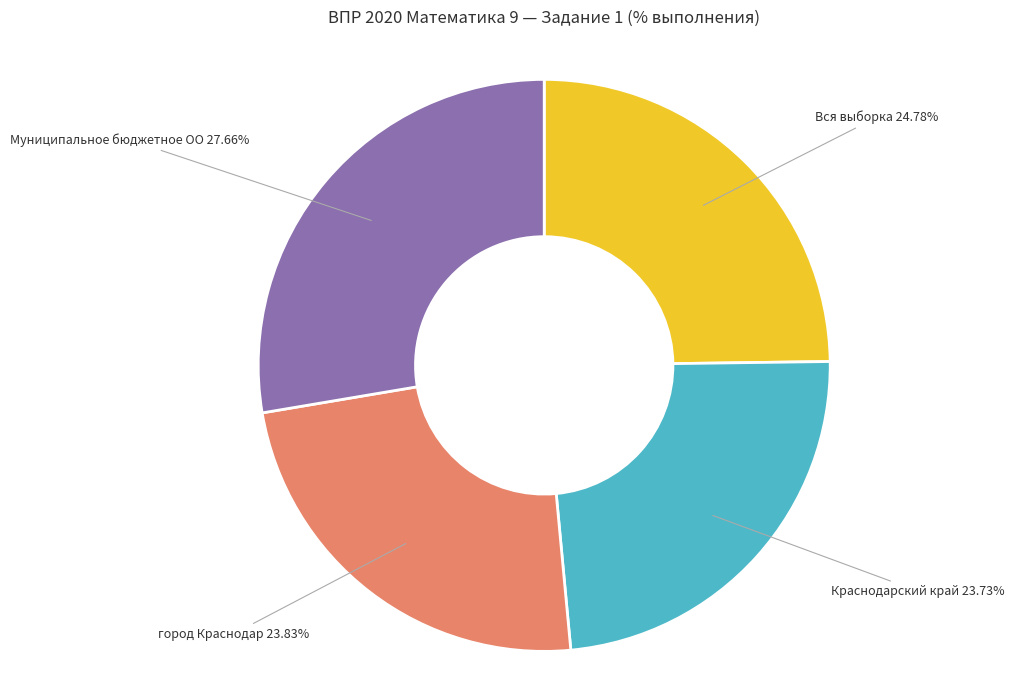

Is there a majority slice in this chart?

No